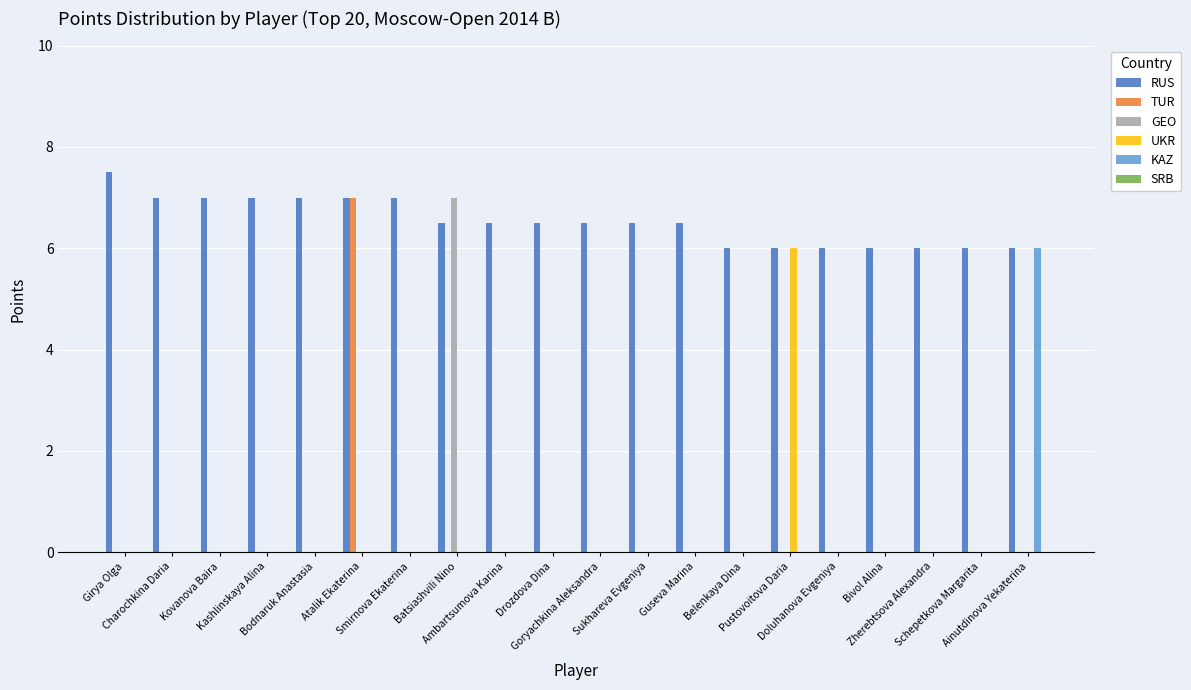

What is the spread (max minus min) of values at Doluhanova Evgeniya?

6.0